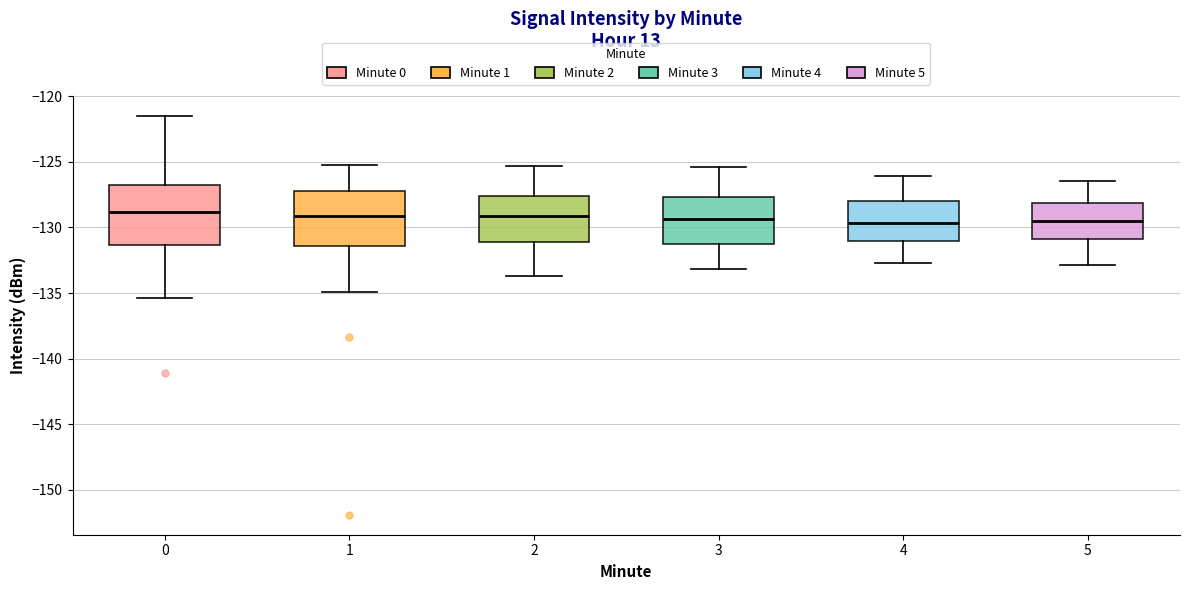

Reading left to right, read every box against the y-axis: the position of its median line, the range the box covers, and the ends of its whiskers. The values are not printed on the chart, so give them approximately, as read against the axis.

0: median -129.0, box -131.5 to -127.0, whiskers -135.5 to -121.5
1: median -129.0, box -131.5 to -127.0, whiskers -135.0 to -125.5
2: median -129.0, box -131.0 to -127.5, whiskers -133.5 to -125.5
3: median -129.5, box -131.0 to -127.5, whiskers -133.0 to -125.5
4: median -129.5, box -131.0 to -128.0, whiskers -132.5 to -126.0
5: median -129.5, box -131.0 to -128.0, whiskers -133.0 to -126.5